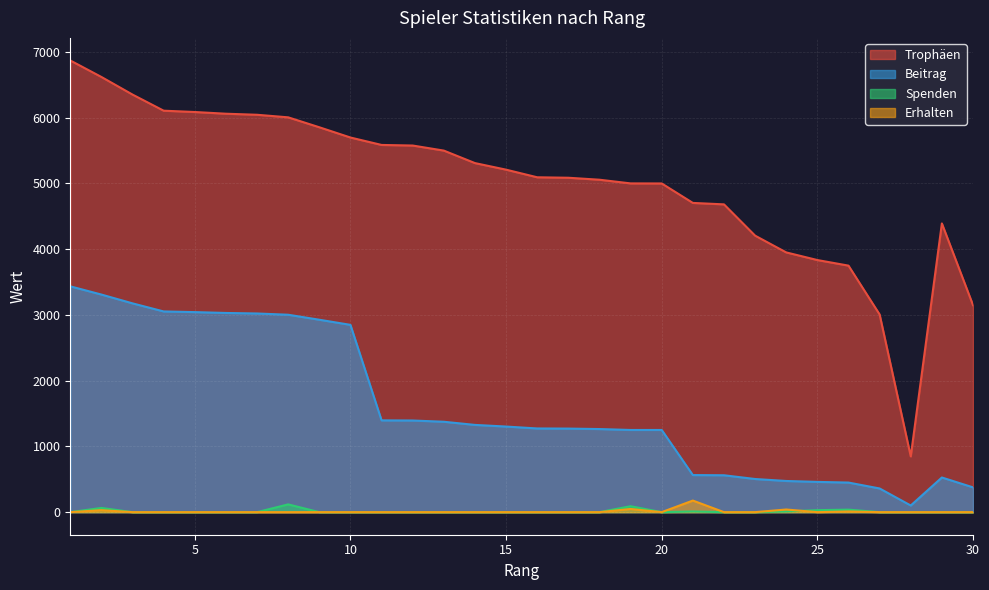

How many positive values does the Spenden series have?

7